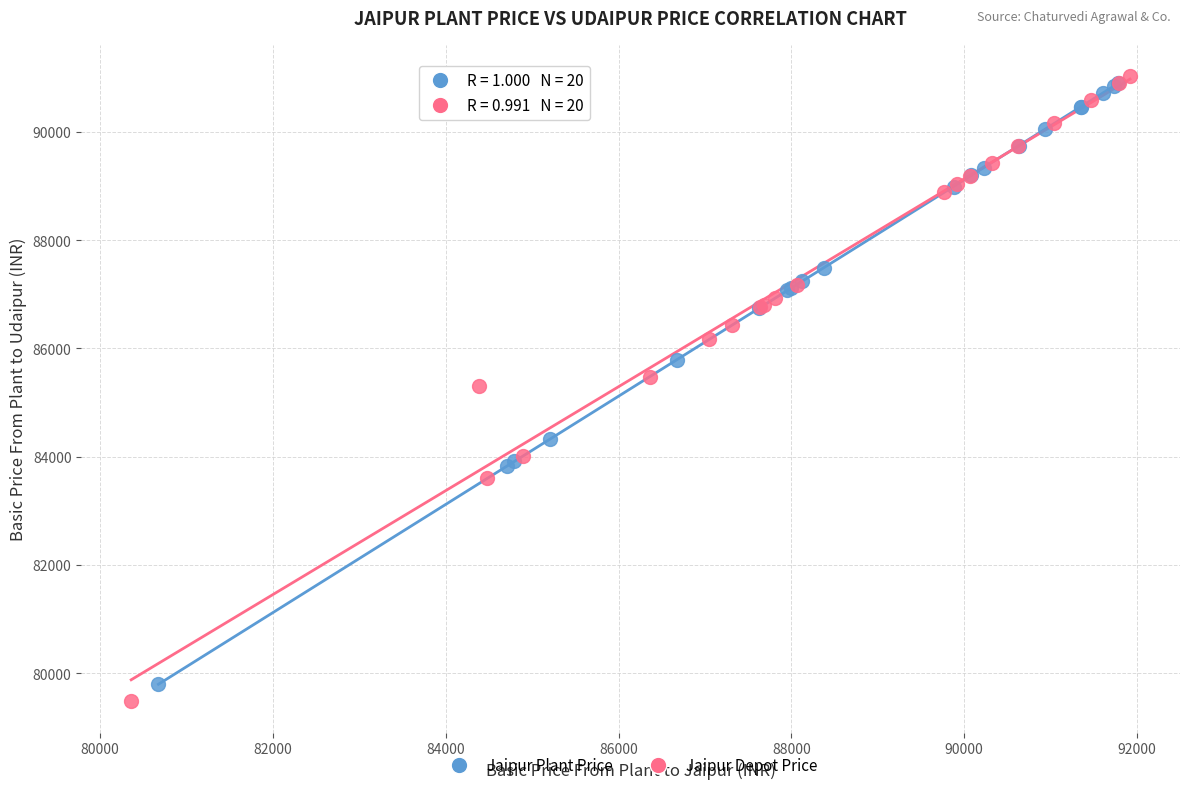

Which series reaches the minimum Y coordinate?

Jaipur Depot Price